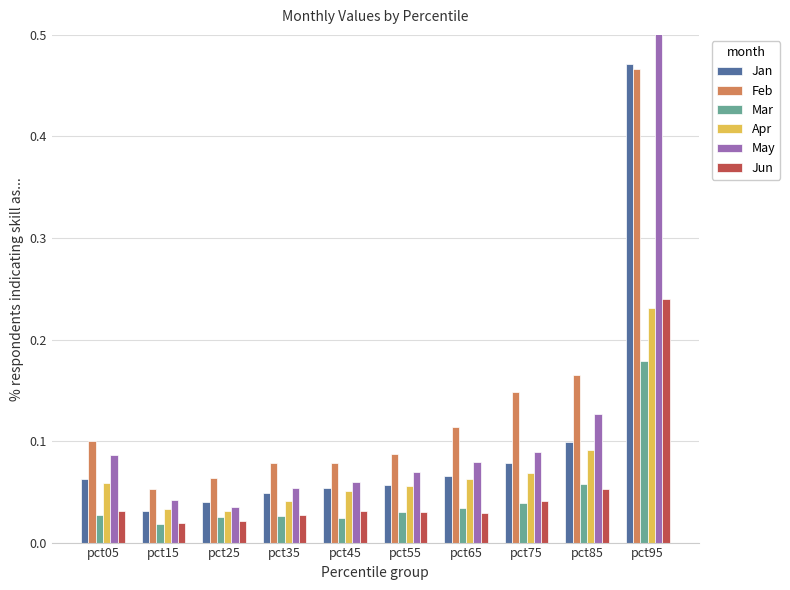

At which category is the sum across all series the highest?

pct95